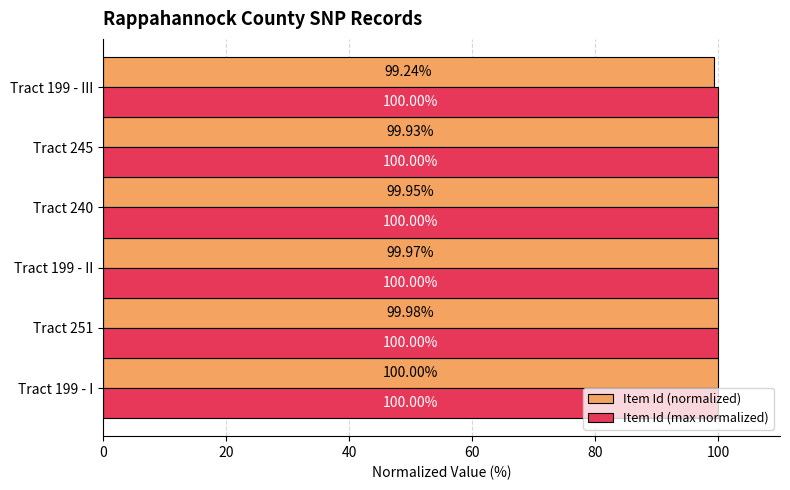

Which series has the largest total across all categories?

Item Id (max normalized)